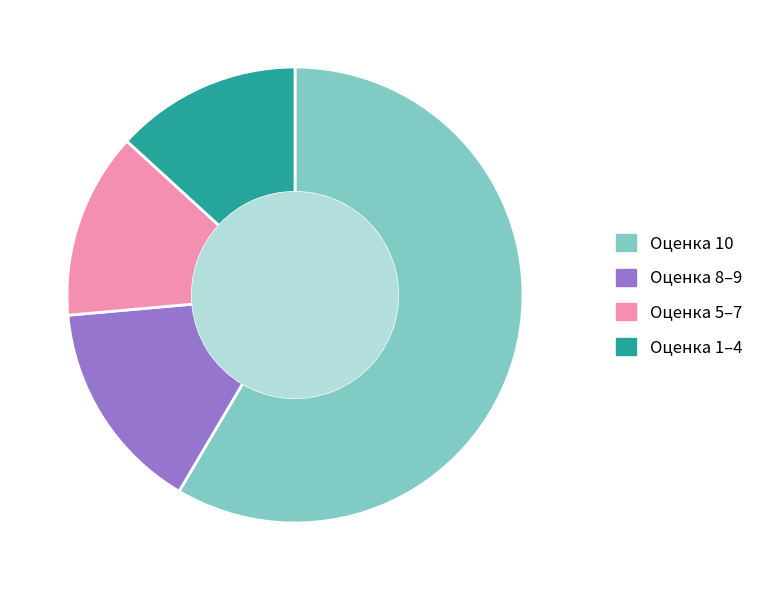

Which slice is the largest?

Оценка 10